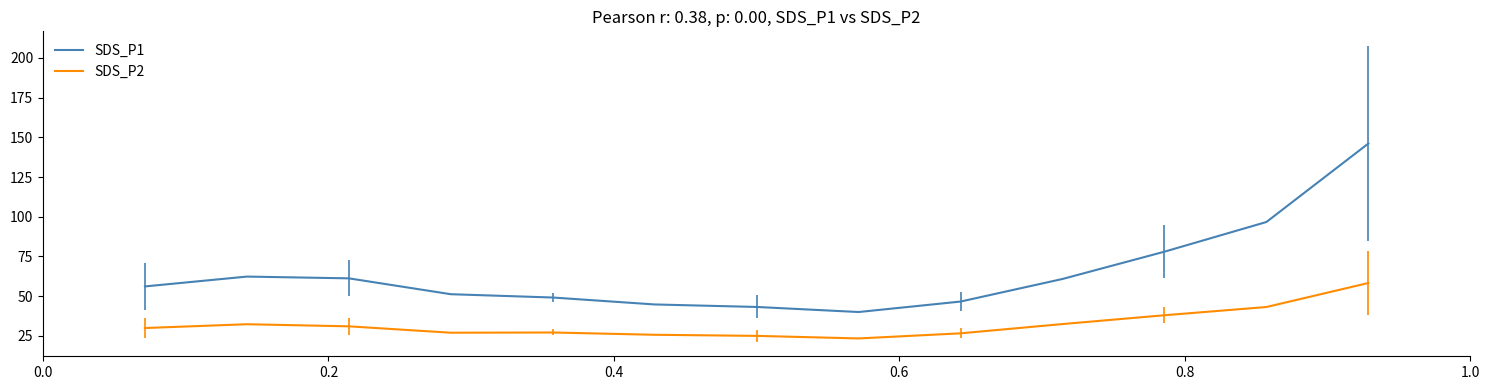

True or false: SDS_P1 and SDS_P2 cross at least once.

False